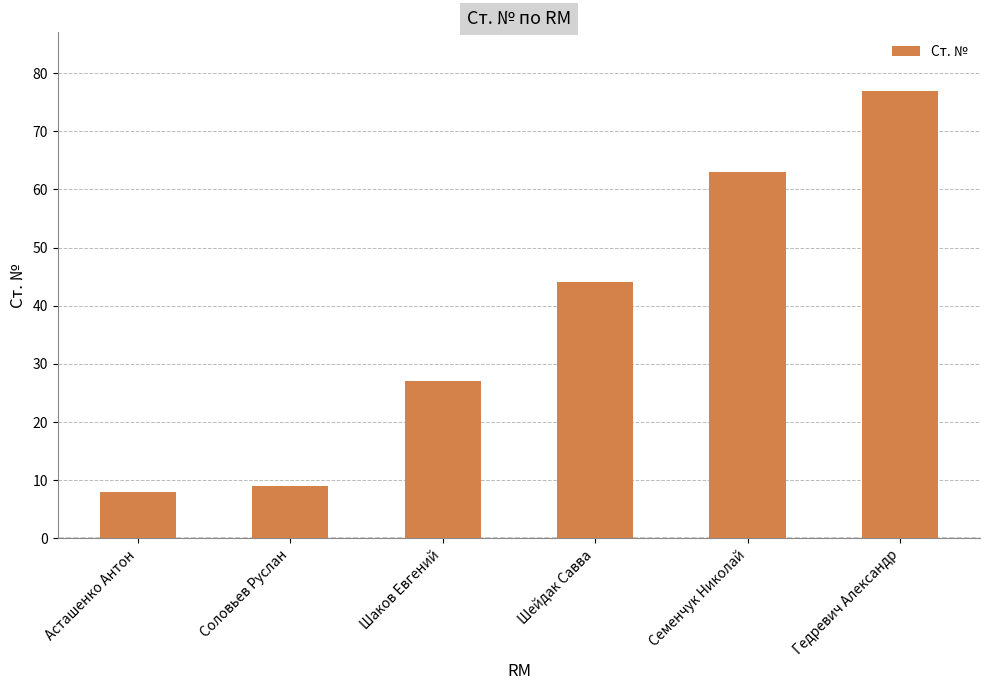

What is the ratio of the value at Семенчук Николай to the value at Соловьев Руслан?

7.0